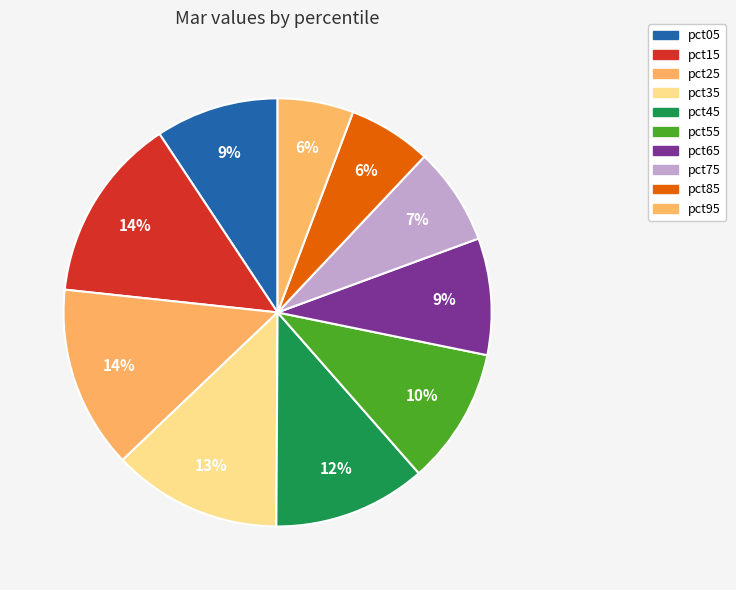

Count the number of slices in the pie.

10